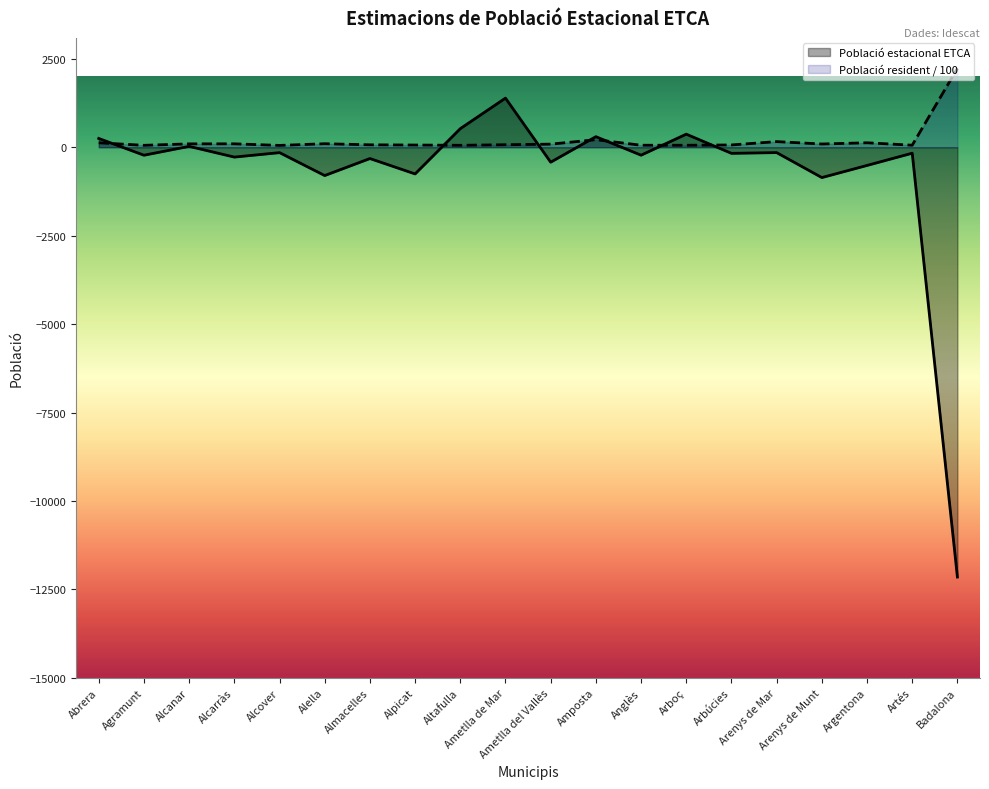

How many intersections are there between Població resident (Padró 2021) and Població estacional ETCA?

7